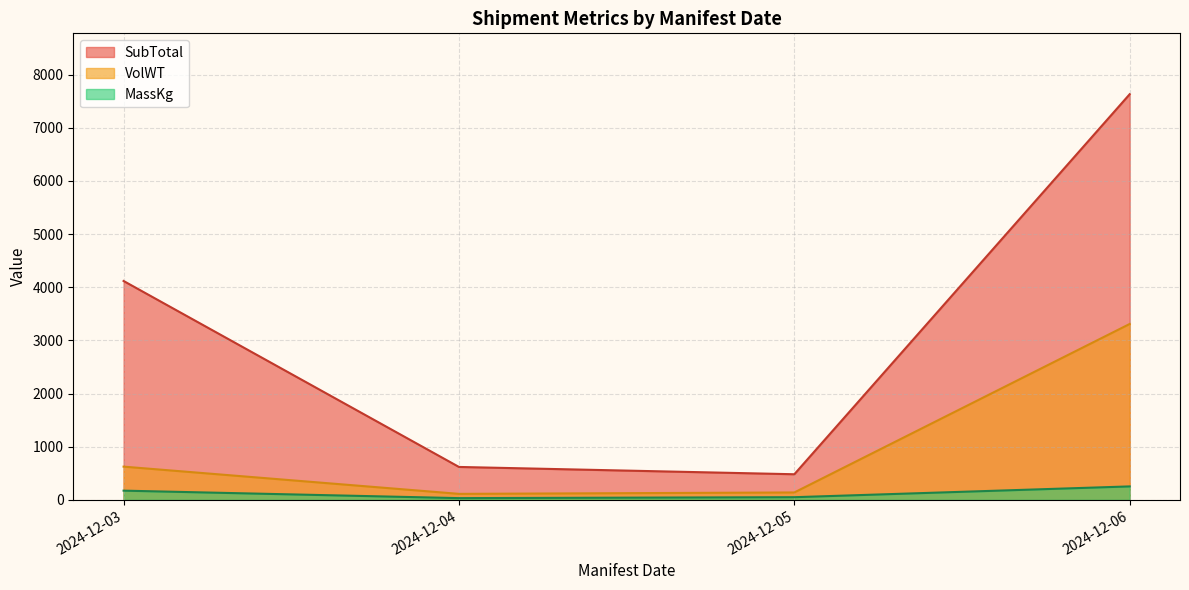

What is the greatest value displayed?

7631.6